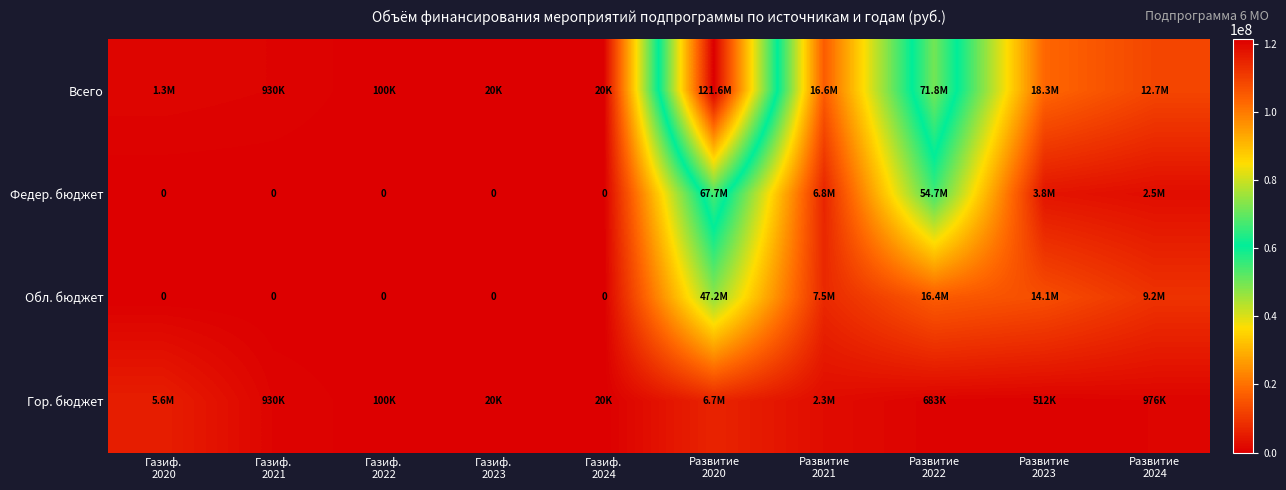

Is it true that Федер. бюджет equals 11691085.3 at Развитие 2021?

False